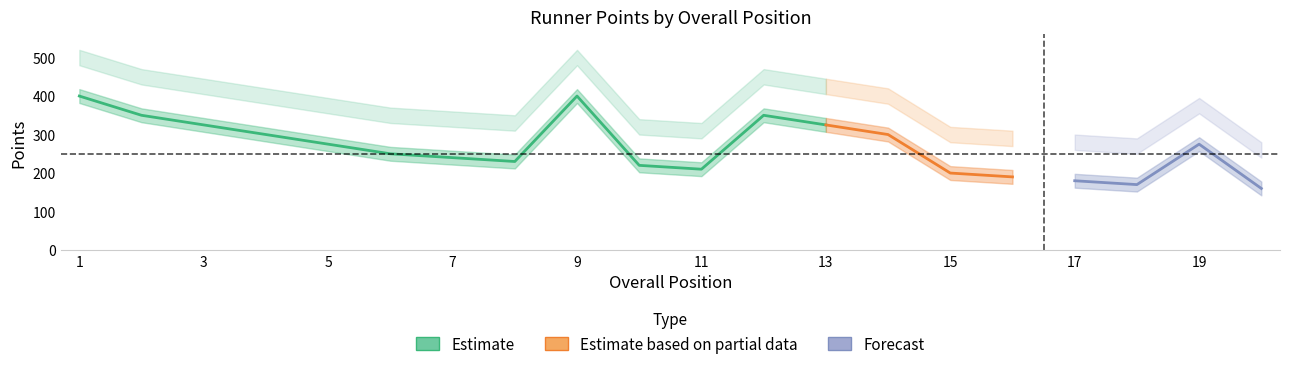

The Total Points series shows 110 at 1. True or false?

False